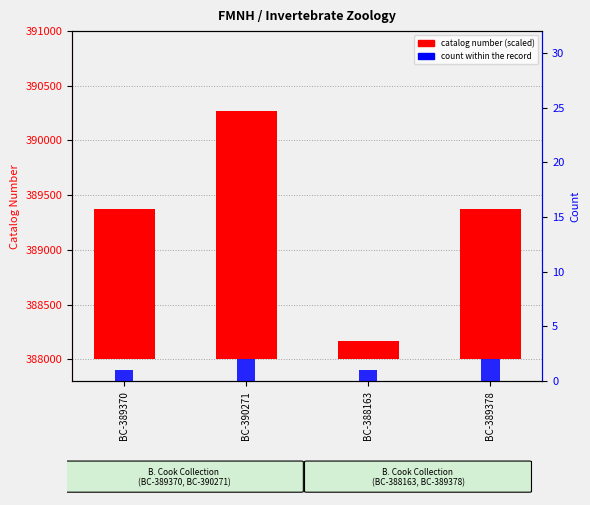

What is the difference between the maximum and minimum values in the catalog number (scaled) series?

2108